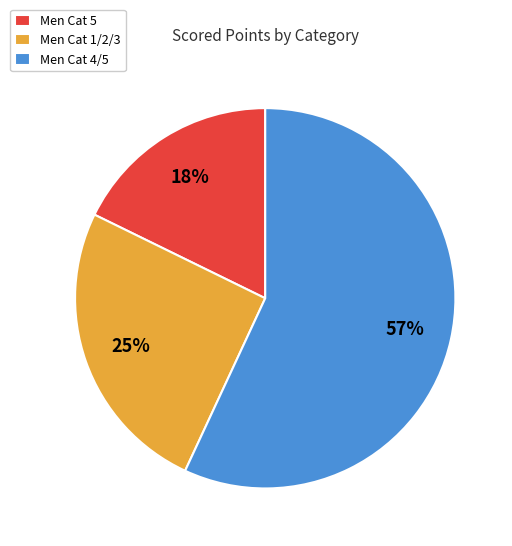

Is the sum of Men Cat 4/5 and Men Cat 1/2/3 greater than half?

Yes